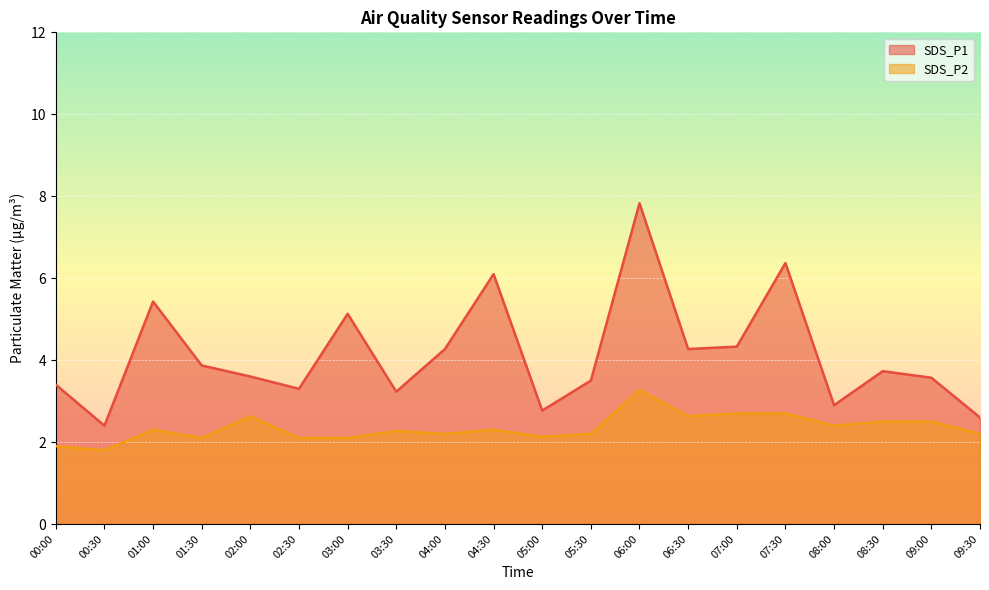

Which series changed the most between 05:00 and 08:00?

SDS_P2